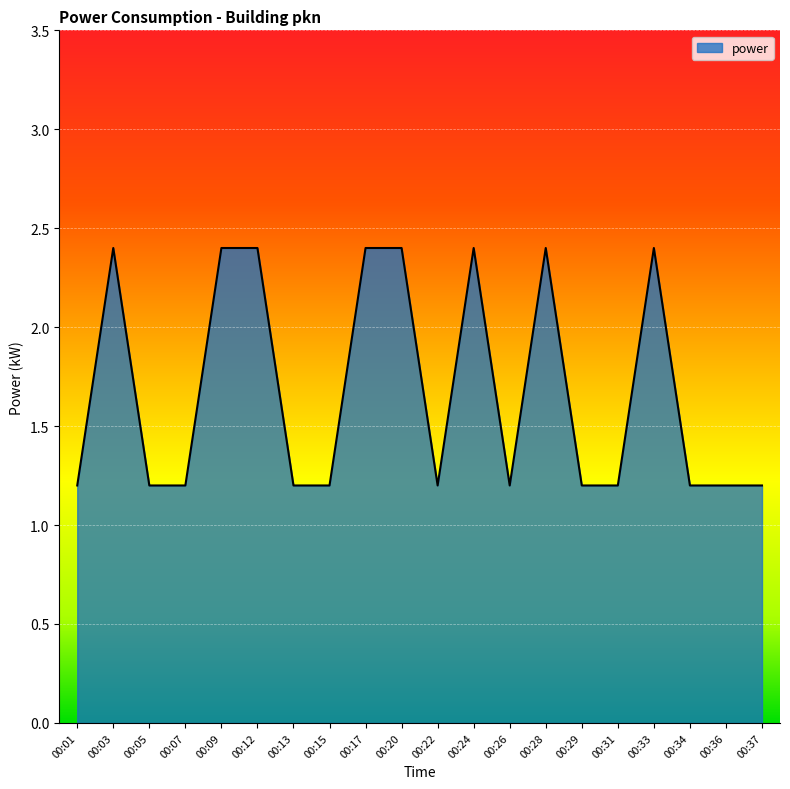

What is the greatest value displayed?

2.4